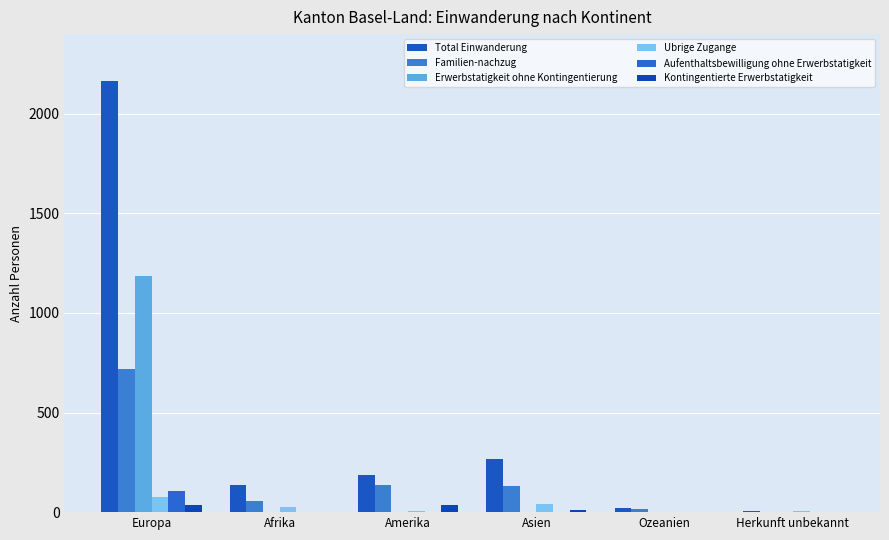

Reading left to right, what are all the values shown in this chart?

Total Einwanderung: 2167	137	186	268	19	7
Familien-nachzug: 717	55	135	132	15	0
Erwerbstatigkeit ohne Kontingentierung: 1185	0	2	0	1	0
Ubrige Zugange: 76	26	5	41	2	5
Aufenthaltsbewilligung ohne Erwerbstatigkeit: 108	1	3	0	0	0
Kontingentierte Erwerbstatigkeit: 36	3	36	11	1	0